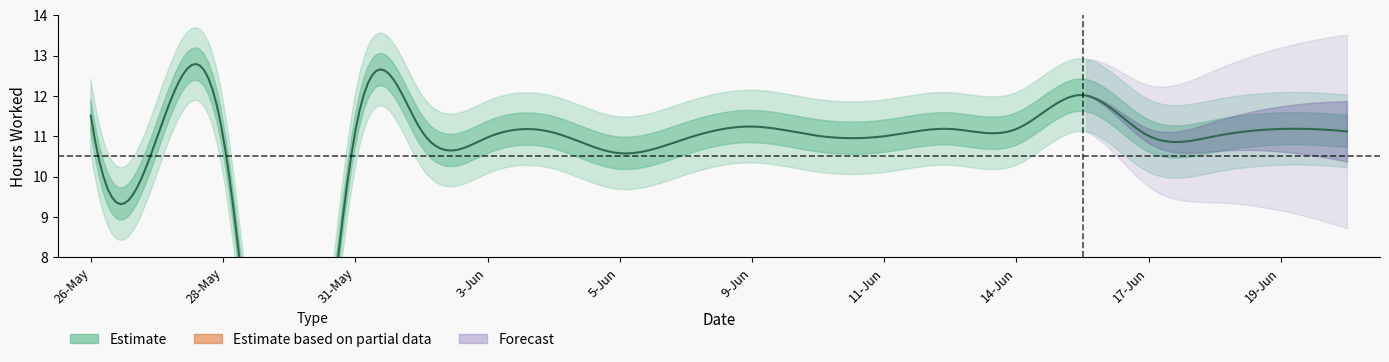

At which label is the value closest to 6?

5-Jun